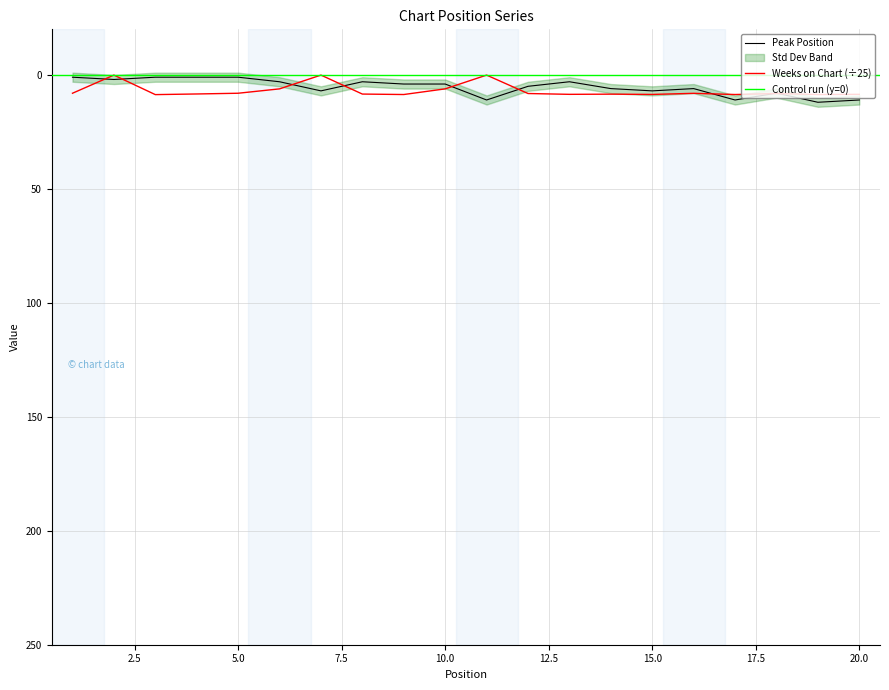

What is the sum of the Peak Position values at 19 and 20?

23.0